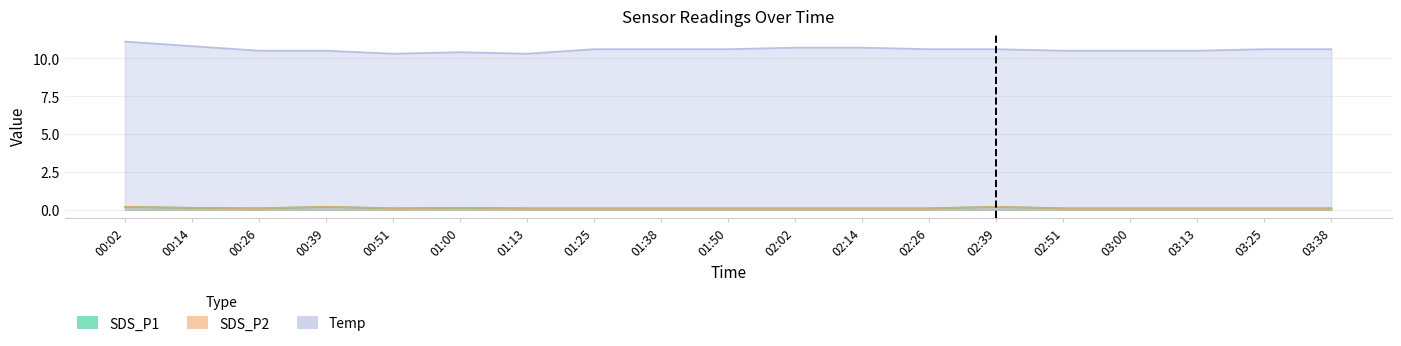

How many distinct data groups are displayed?

3